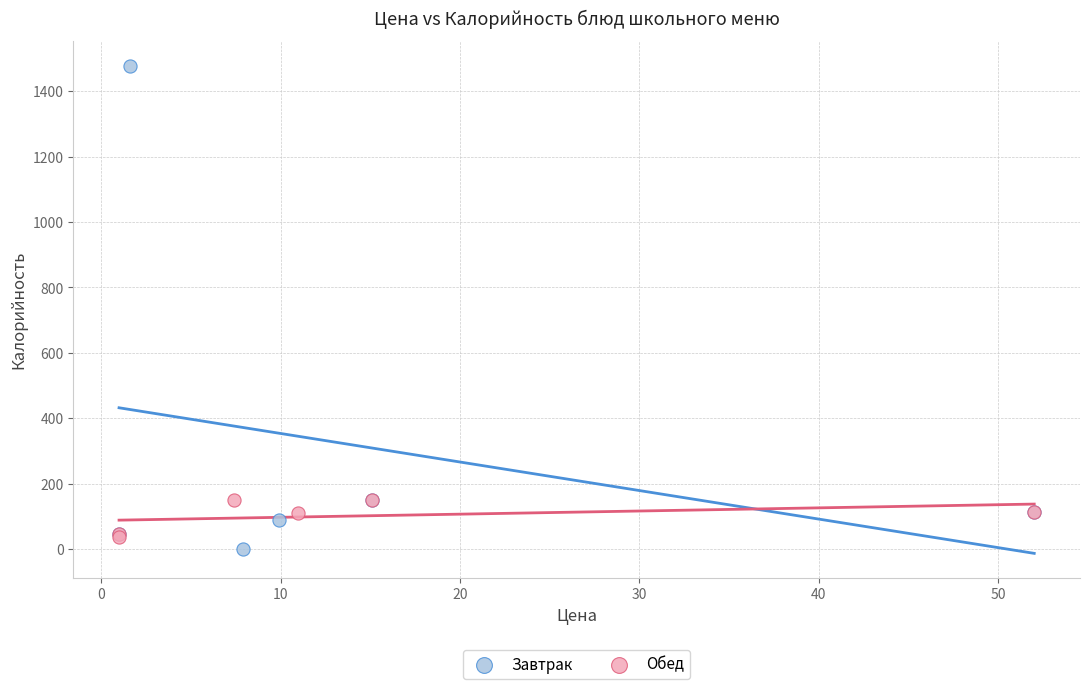

Which series reaches the maximum Y coordinate?

Завтрак